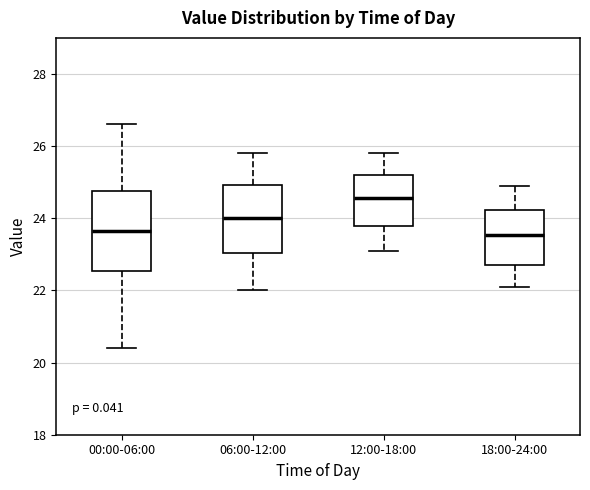

Comparing the boxes themselves (not the whiskers), which one is the tallest?

00:00-06:00